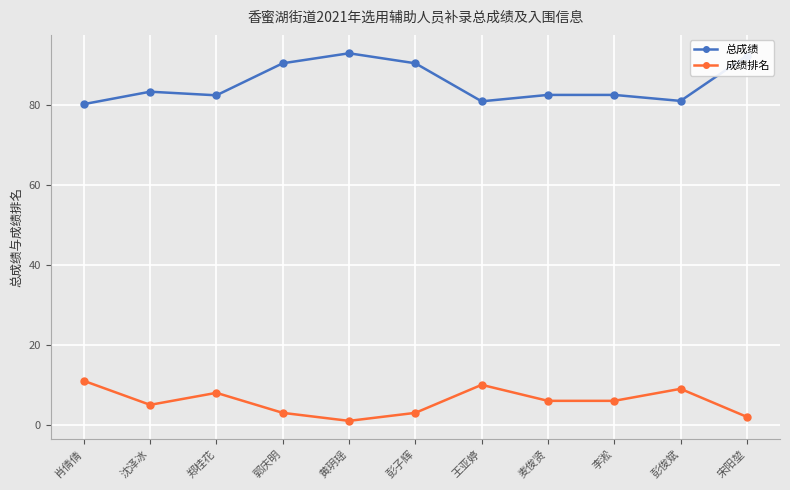

True or false: 成绩排名 has more than 2 points higher than both neighbors.

True